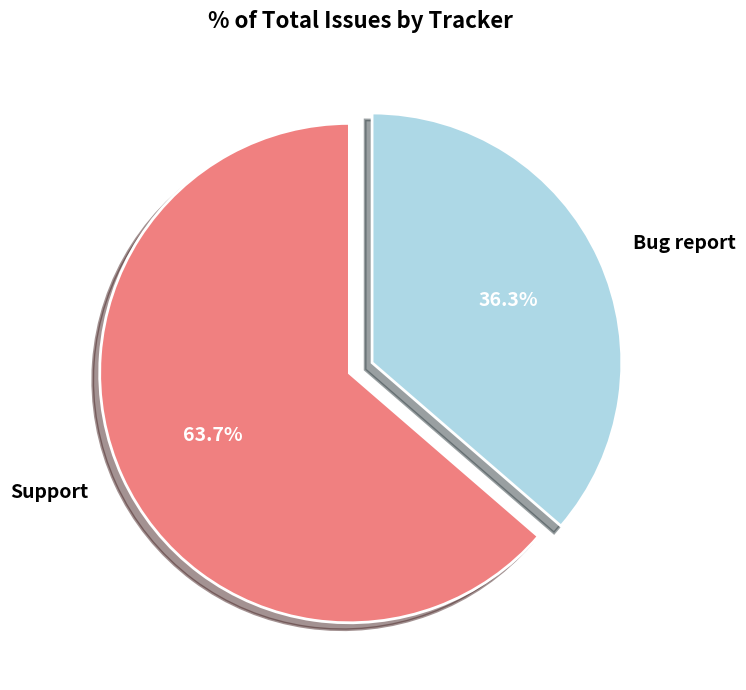

To the nearest percent, what portion does Bug report represent?

36%